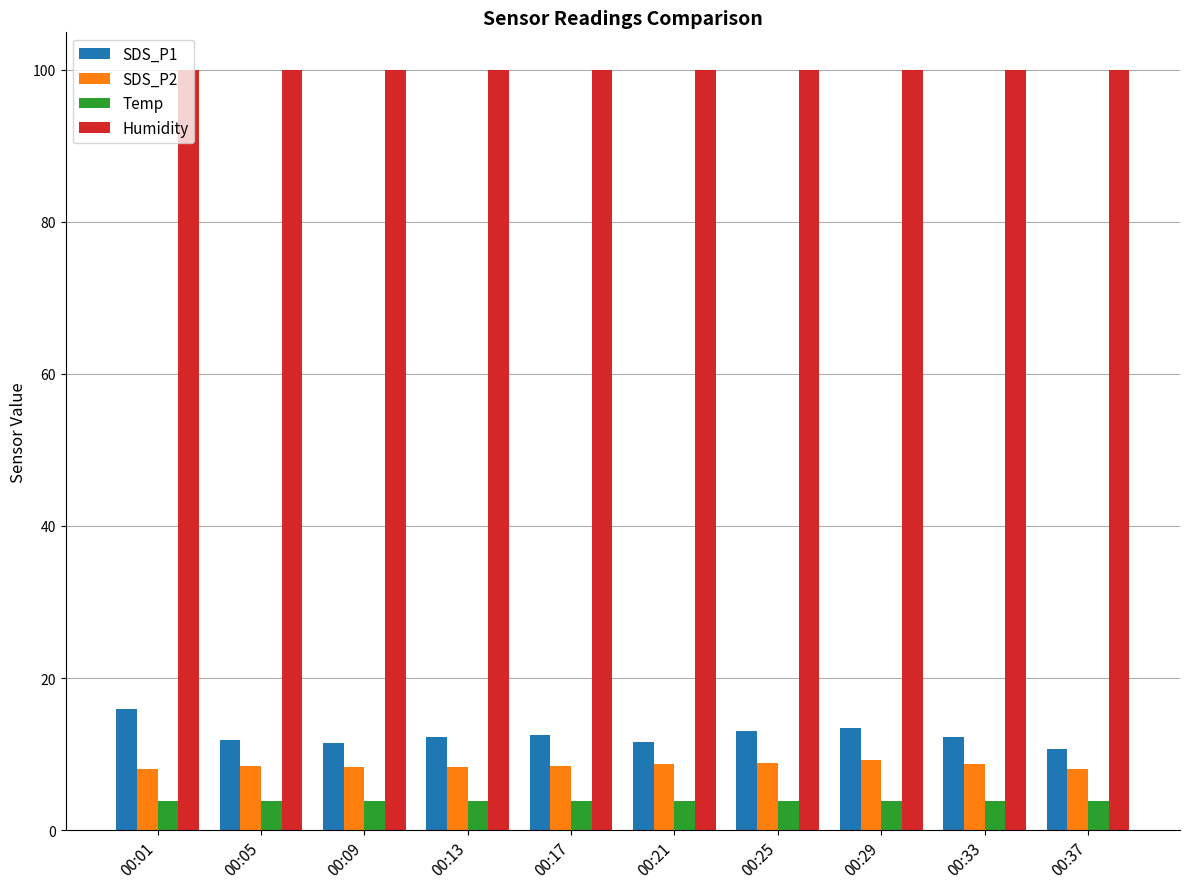

Rank the series by their maximum value, from lowest to highest.

Temp, SDS_P2, SDS_P1, Humidity